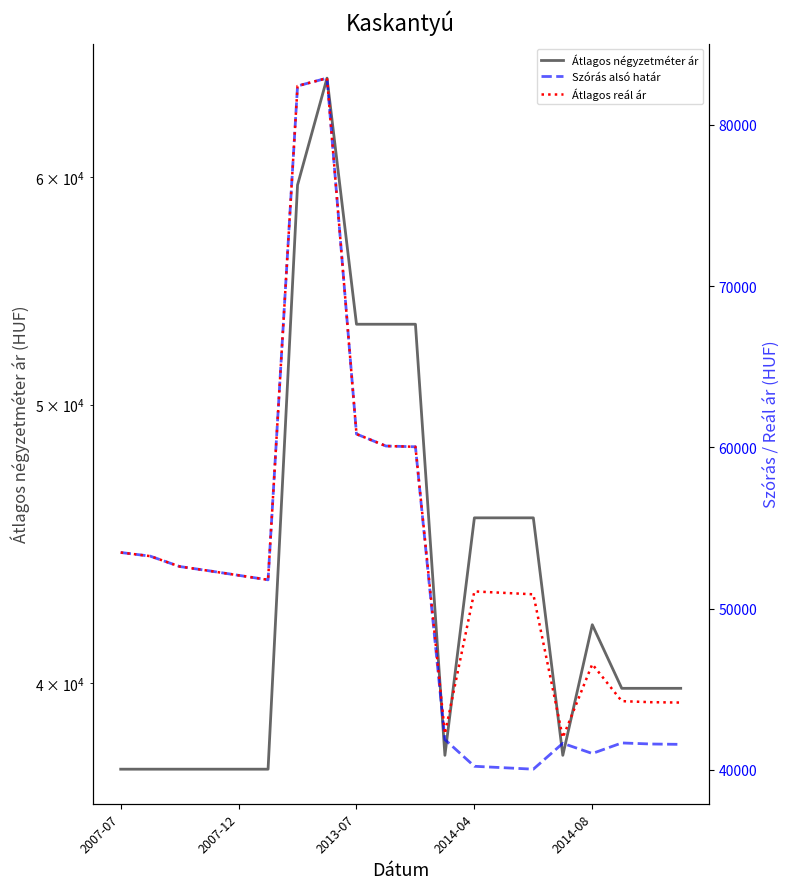

What is the label of the 9th point from the right?

11